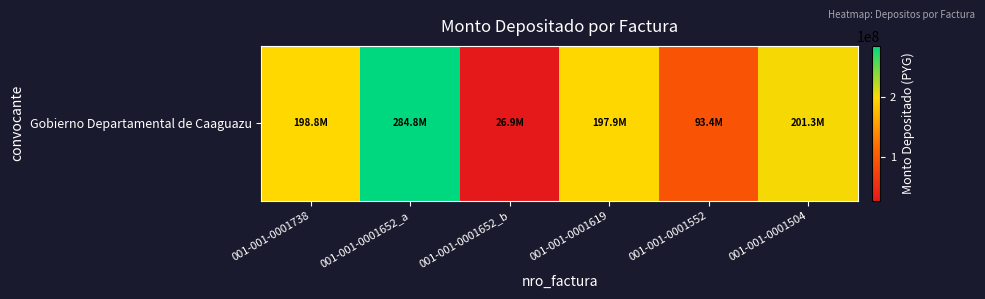

Reading left to right, transcribe all the data shown in this chart.

198837809	284780947	26913980	197927636	93424036	201256991